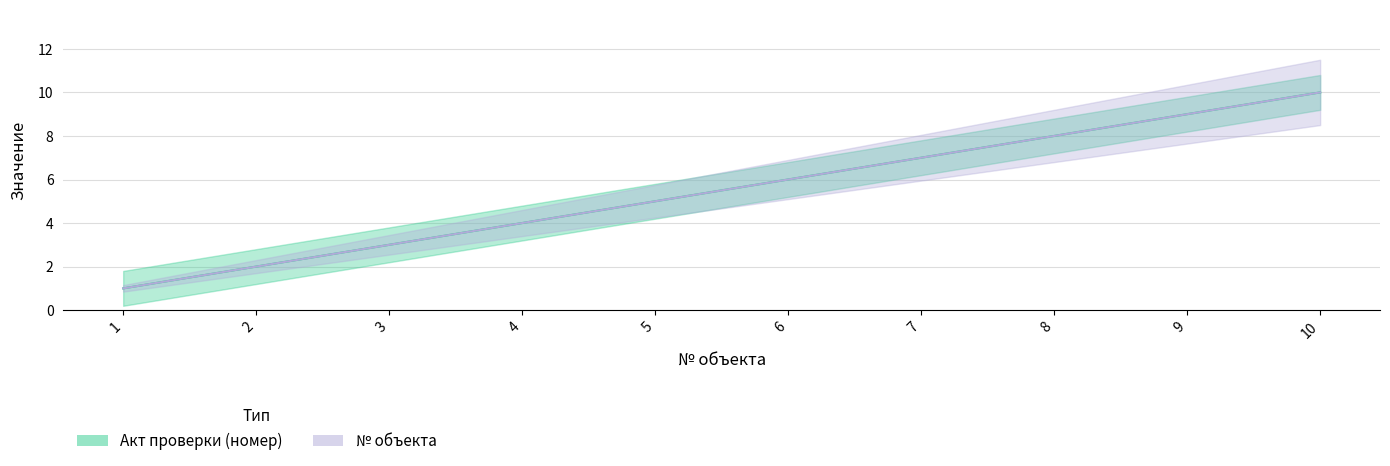

What is the value of the № объекта point at the 6th from the left?

6